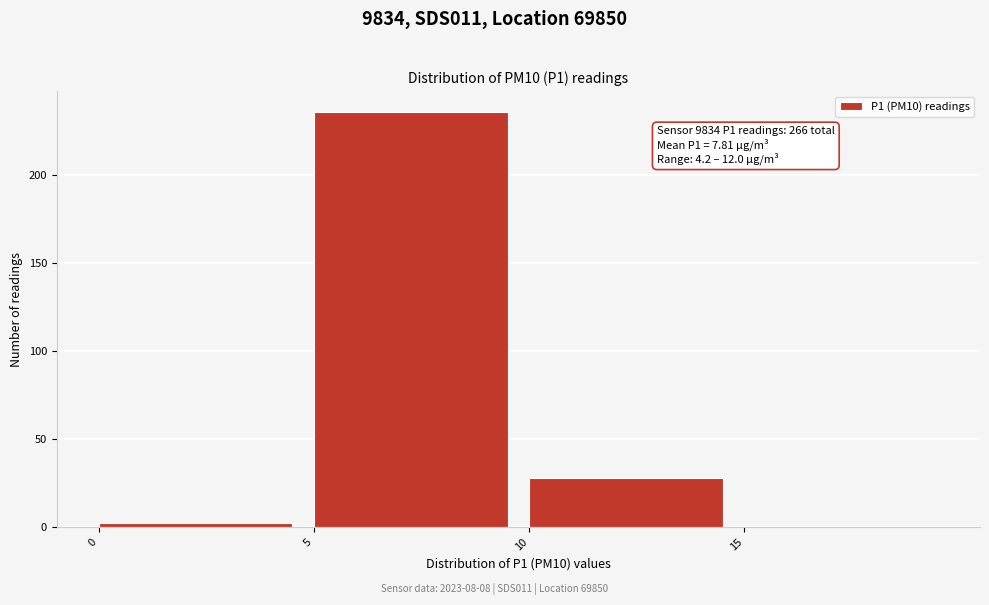

Over which range of the x-axis is the bar tallest?

5 to 10